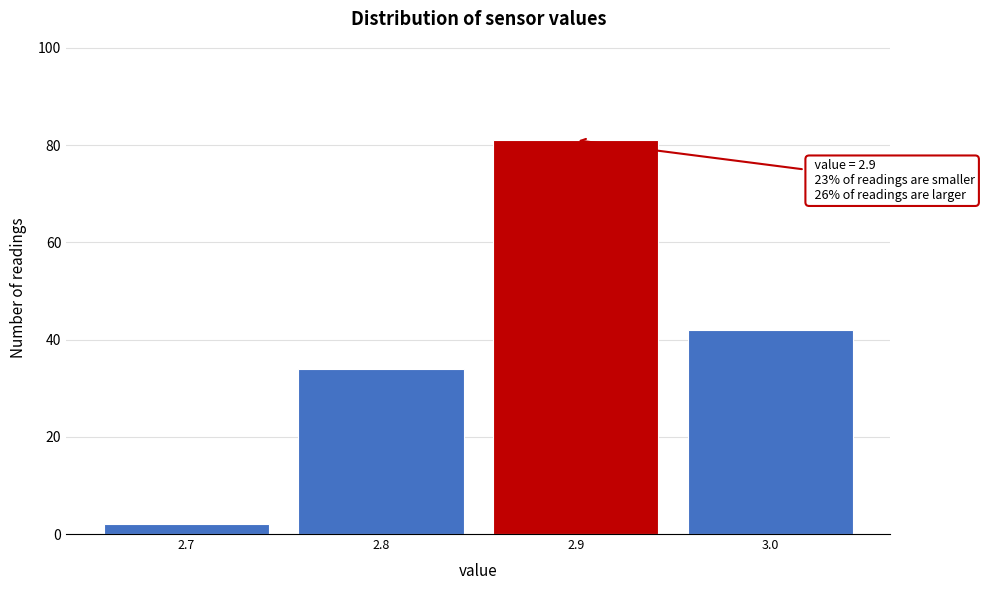

Over which range of the x-axis is the bar tallest?

2.85 to 2.95